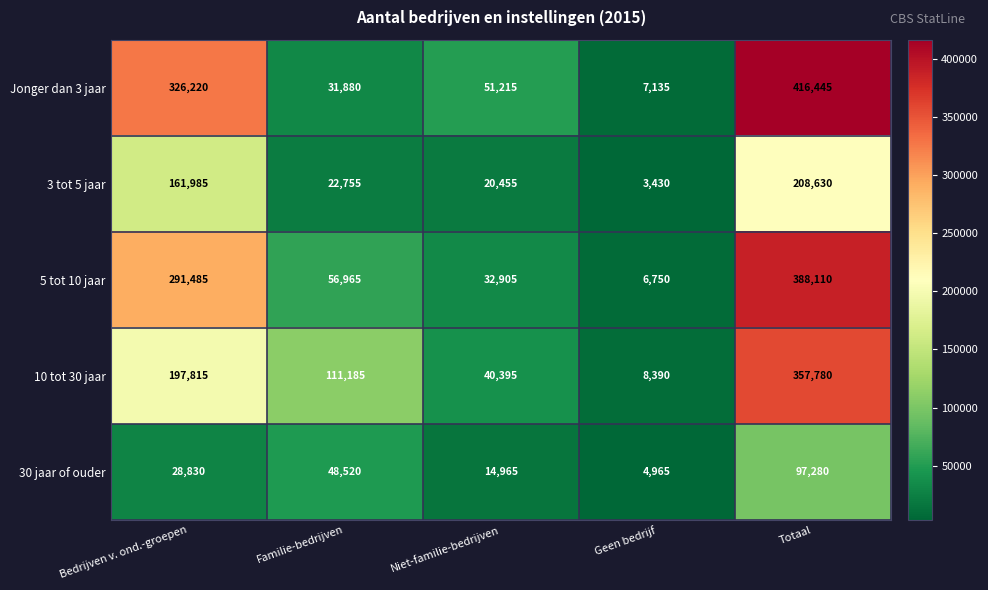

At which category is the sum across all series the highest?

Totaal